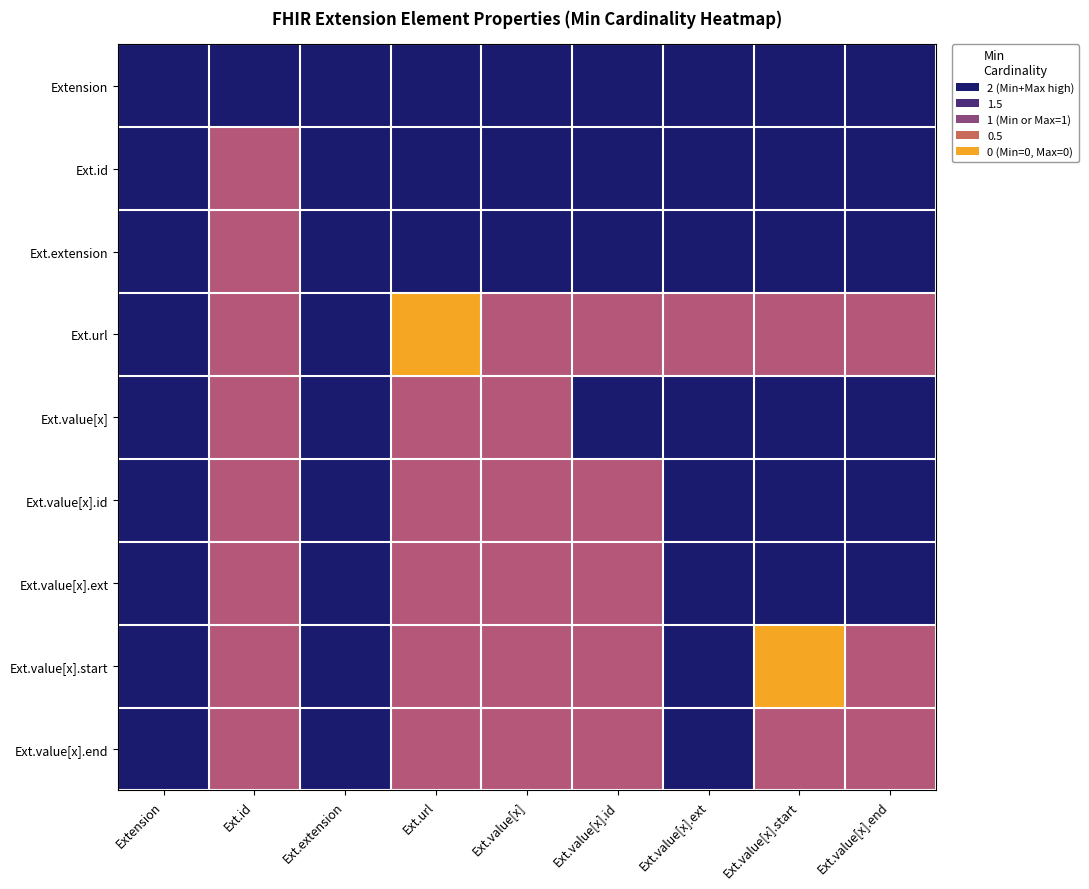

Which series has the widest spread of values?

Ext.url